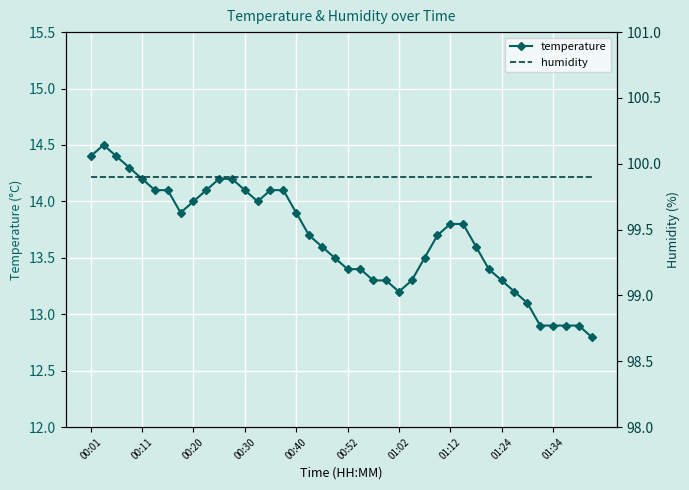

Rank the series by their average value, from highest to lowest.

humidity, temperature